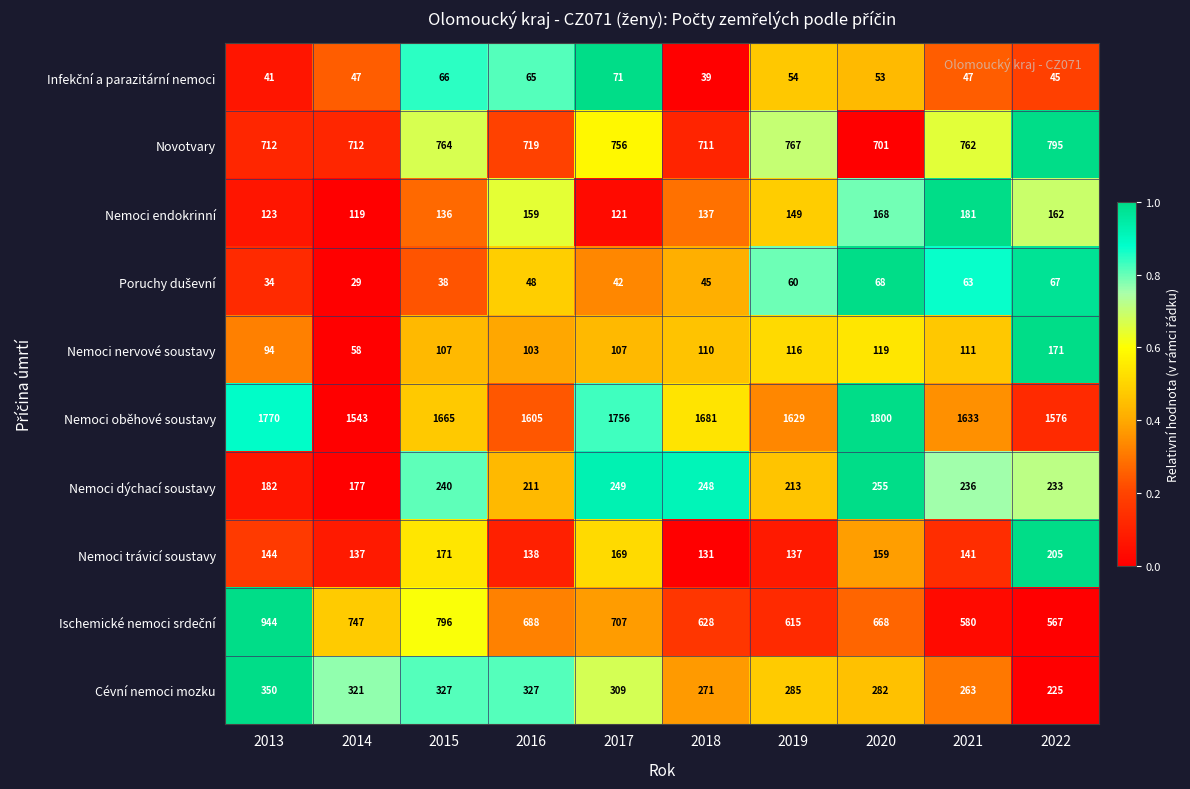

Which category has the lowest value across all series?

2014